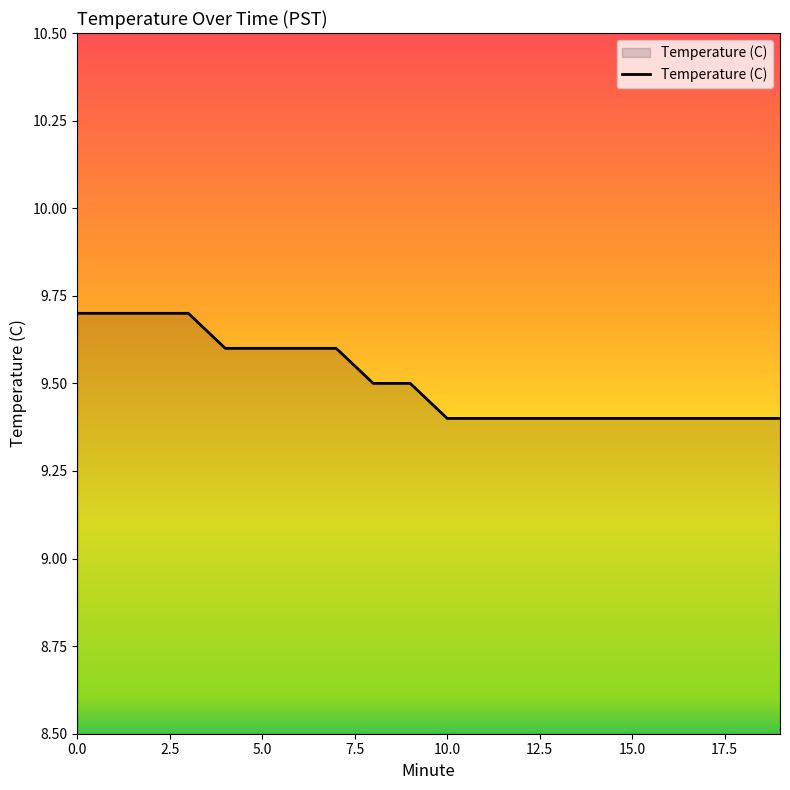

What is the minimum value shown in the chart?

9.4